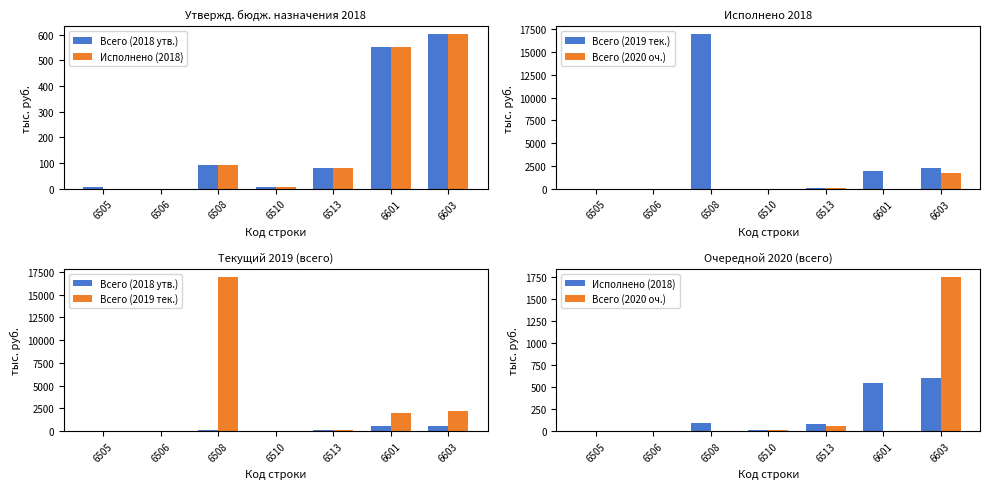

Reading right to left, extract all data points from this chart.

Всего (2018 утв.): 602.1	551.8	82.0	8.0	90.4	0.4	4.7
Исполнено (2018): 602.1	551.8	82.0	8.0	90.4	0.4	0.0
Всего (2019 тек.): 2230.8	1959.9	63.0	8.0	16963.4	1.0	0.0
Всего (2020 оч.): 1755.3	0.0	58.2	8.0	0.0	1.0	0.0